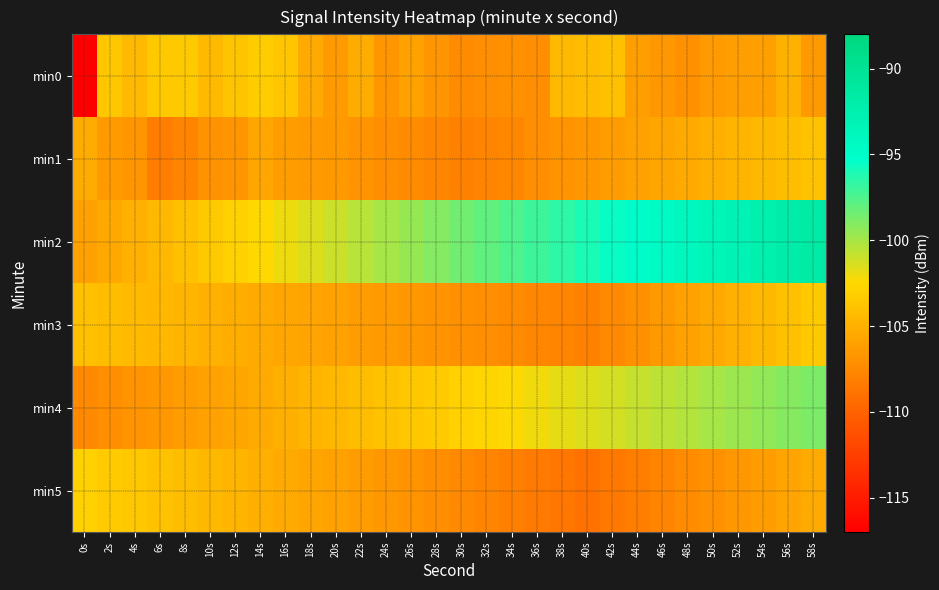

Reading left to right, transcribe all the data shown in this chart.

min0: 0s=-117.2	2s=-103.6	4s=-104.5	6s=-103.4	8s=-103.5	10s=-104.4	12s=-103.8	14s=-103.3	16s=-103.6	18s=-105.4	20s=-106.4	22s=-105.3	24s=-106.7	26s=-105.9	28s=-106.7	30s=-107.3	32s=-107.1	34s=-107.1	36s=-107.2	38s=-104.5	40s=-104.3	42s=-104.0	44s=-106.1	46s=-106.6	48s=-107.0	50s=-106.4	52s=-106.1	54s=-106.1	56s=-104.9	58s=-106.5
min1: 0s=-105.3	2s=-106.4	4s=-106.7	6s=-108.2	8s=-107.8	10s=-107.0	12s=-106.7	14s=-105.6	16s=-106.3	18s=-106.4	20s=-106.5	22s=-106.8	24s=-107.1	26s=-107.4	28s=-107.7	30s=-108.0	32s=-107.8	34s=-107.6	36s=-107.2	38s=-106.9	40s=-106.6	42s=-106.3	44s=-106.0	46s=-105.7	48s=-105.4	50s=-105.1	52s=-104.8	54s=-104.5	56s=-104.2	58s=-103.9
min2: 0s=-106.0	2s=-105.5	4s=-105.0	6s=-104.5	8s=-104.0	10s=-103.5	12s=-103.0	14s=-102.5	16s=-102.0	18s=-101.5	20s=-101.0	22s=-100.5	24s=-100.0	26s=-99.5	28s=-99.0	30s=-98.5	32s=-98.0	34s=-97.5	36s=-97.0	38s=-96.5	40s=-96.0	42s=-95.5	44s=-95.0	46s=-94.5	48s=-94.0	50s=-93.5	52s=-93.0	54s=-92.5	56s=-92.0	58s=-91.5
min3: 0s=-104.0	2s=-104.2	4s=-104.4	6s=-104.6	8s=-104.8	10s=-105.0	12s=-105.2	14s=-105.4	16s=-105.6	18s=-105.8	20s=-106.0	22s=-106.2	24s=-106.4	26s=-106.6	28s=-106.8	30s=-107.0	32s=-107.2	34s=-107.4	36s=-107.6	38s=-107.8	40s=-108.0	42s=-107.5	44s=-107.0	46s=-106.5	48s=-106.0	50s=-105.5	52s=-105.0	54s=-104.5	56s=-104.0	58s=-103.5
min4: 0s=-107.5	2s=-107.2	4s=-106.9	6s=-106.6	8s=-106.3	10s=-106.0	12s=-105.7	14s=-105.4	16s=-105.1	18s=-104.8	20s=-104.5	22s=-104.2	24s=-103.9	26s=-103.6	28s=-103.3	30s=-103.0	32s=-102.7	34s=-102.4	36s=-102.1	38s=-101.8	40s=-101.5	42s=-101.2	44s=-100.9	46s=-100.6	48s=-100.3	50s=-100.0	52s=-99.7	54s=-99.4	56s=-99.1	58s=-98.8
min5: 0s=-103.0	2s=-103.3	4s=-103.6	6s=-103.9	8s=-104.2	10s=-104.5	12s=-104.8	14s=-105.1	16s=-105.4	18s=-105.7	20s=-106.0	22s=-106.3	24s=-106.6	26s=-106.9	28s=-107.2	30s=-107.5	32s=-107.8	34s=-108.1	36s=-108.4	38s=-108.7	40s=-109.0	42s=-108.6	44s=-108.2	46s=-107.8	48s=-107.4	50s=-107.0	52s=-106.6	54s=-106.2	56s=-105.8	58s=-105.4